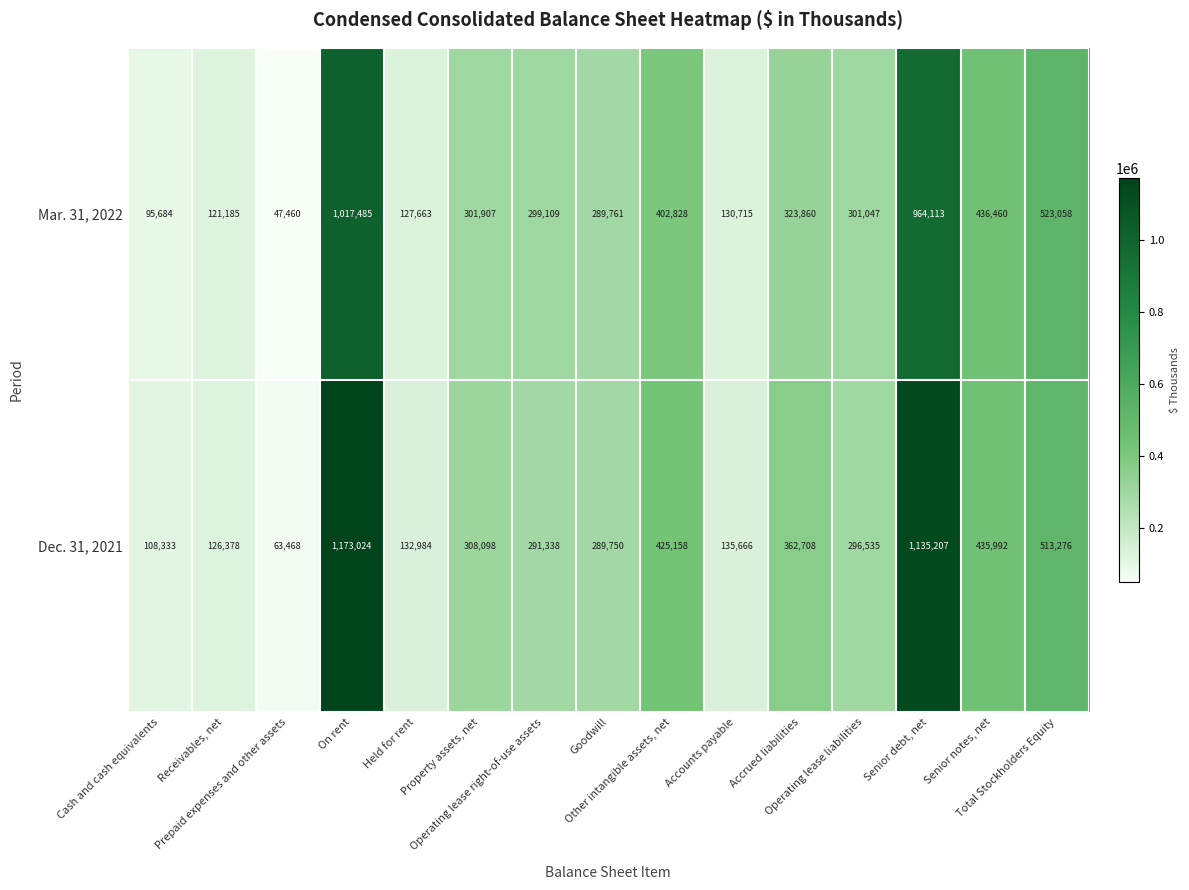

Which series has the largest total across all categories?

Dec. 31, 2021